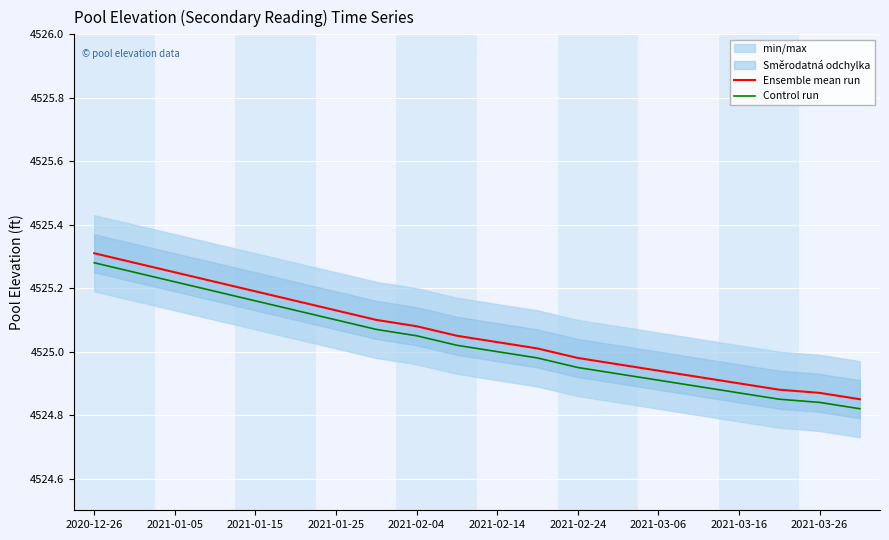

What is the minimum value for Control run?

4524.8